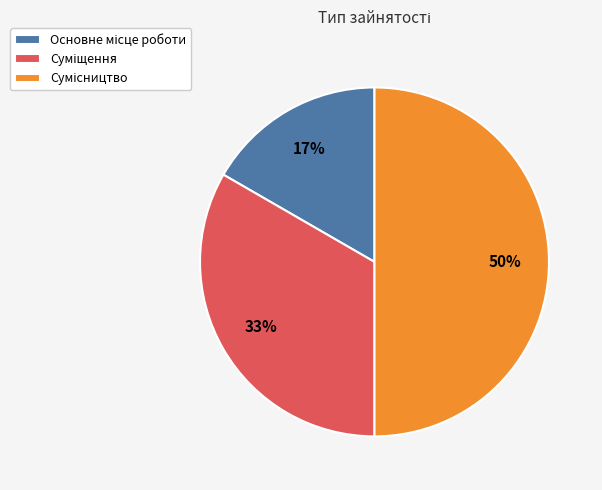

To the nearest percent, what is the average slice percentage?

33%